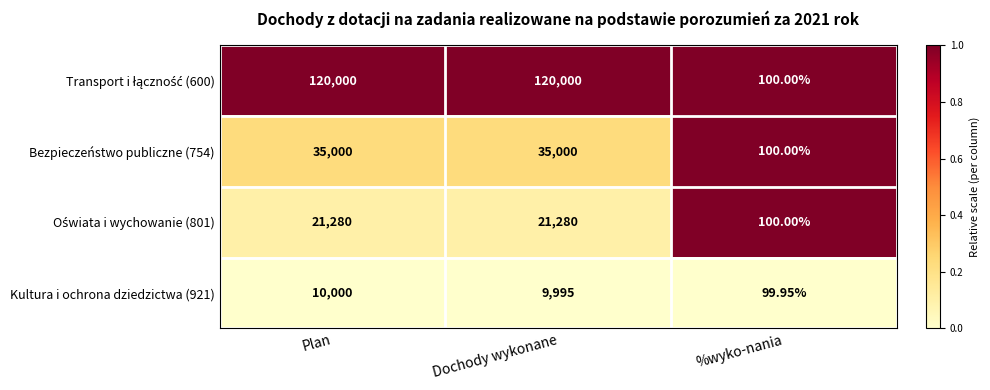

At which category is the sum across all series the highest?

Plan